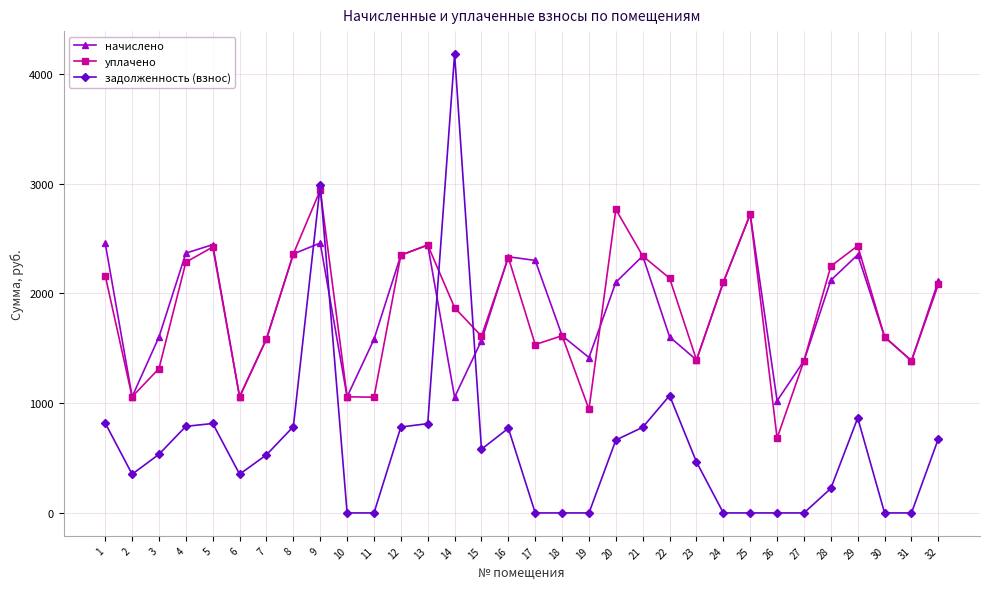

What is the difference between the maximum and minimum values in the начислено series?

1699.7